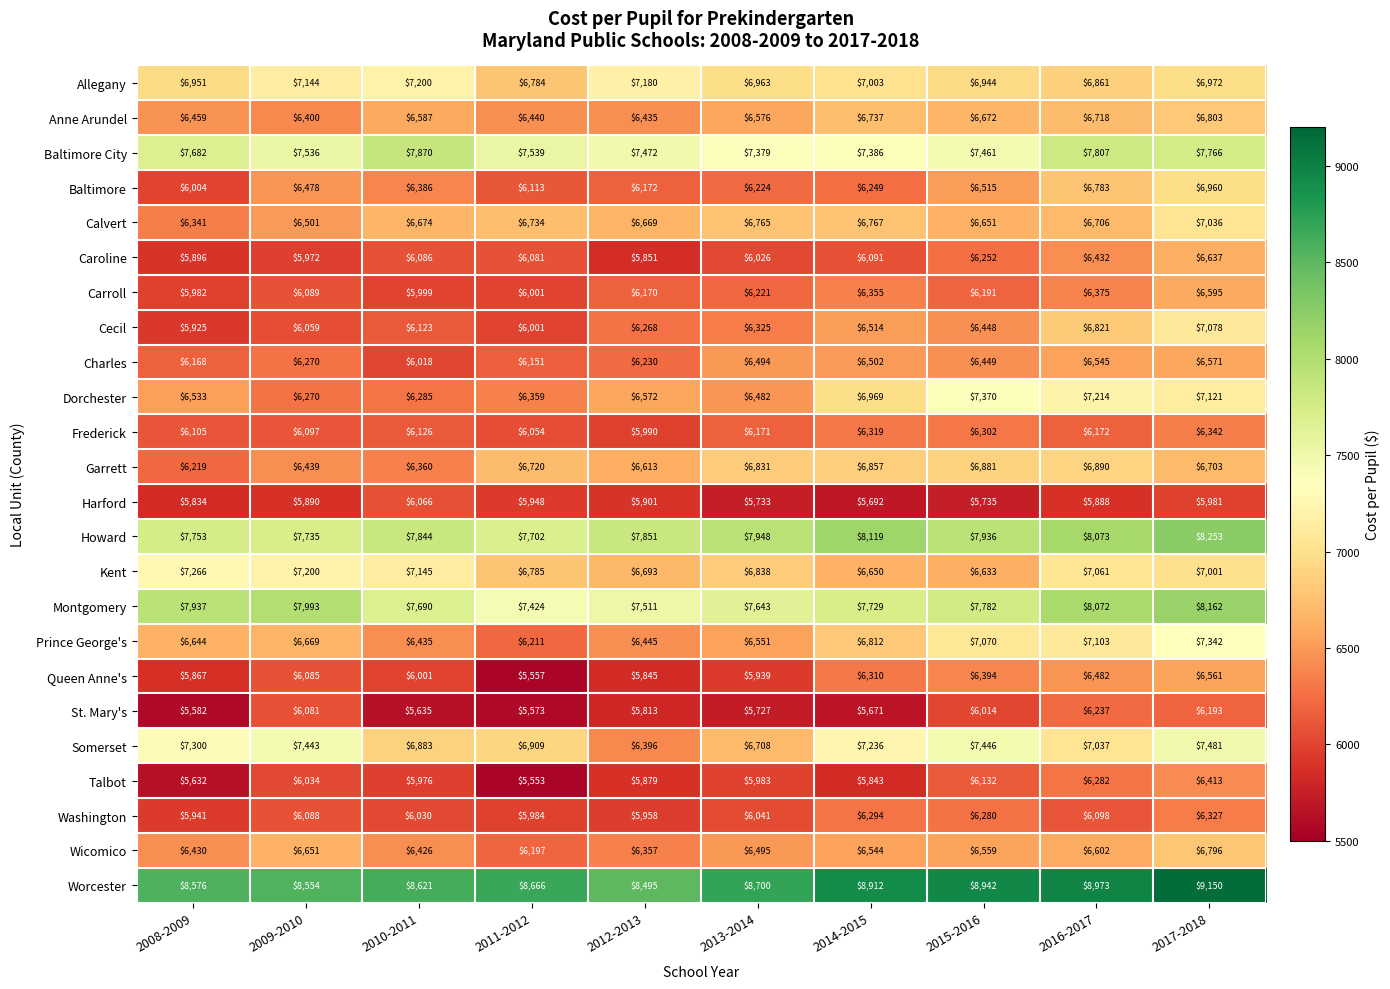

What is the spread (max minus min) of values at 2016-2017?

3085